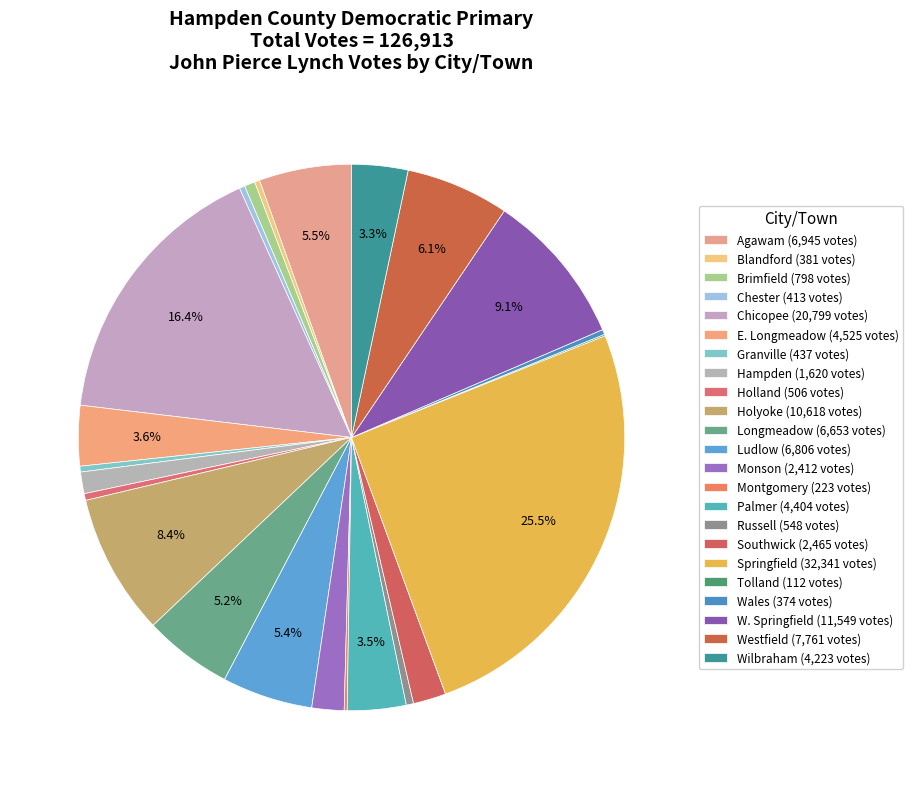

To the nearest percent, what is the average slice percentage?

4%